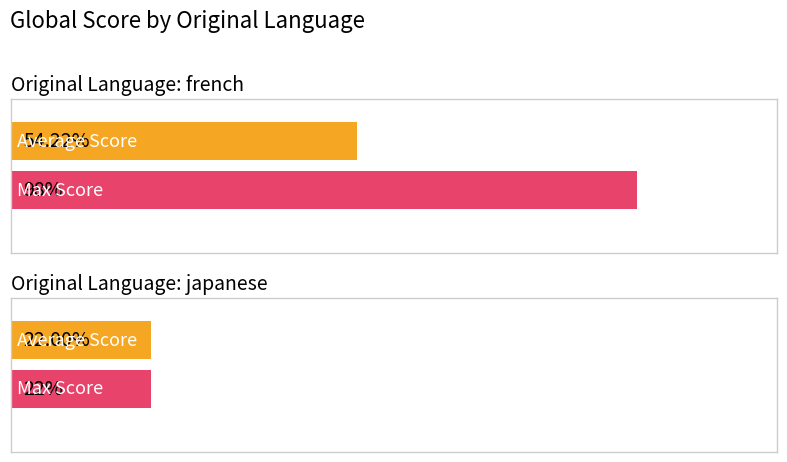

At which label does Max Score reach its peak?

french